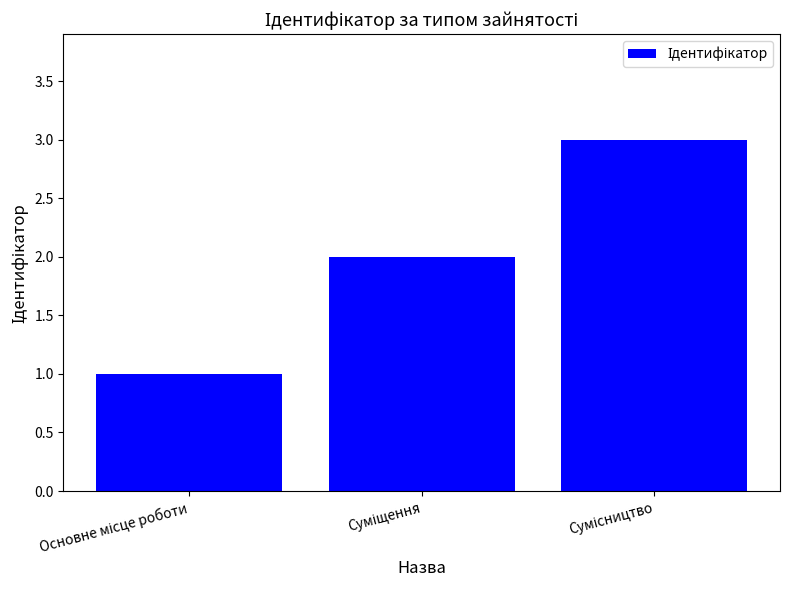

What is the sum of all values?

6